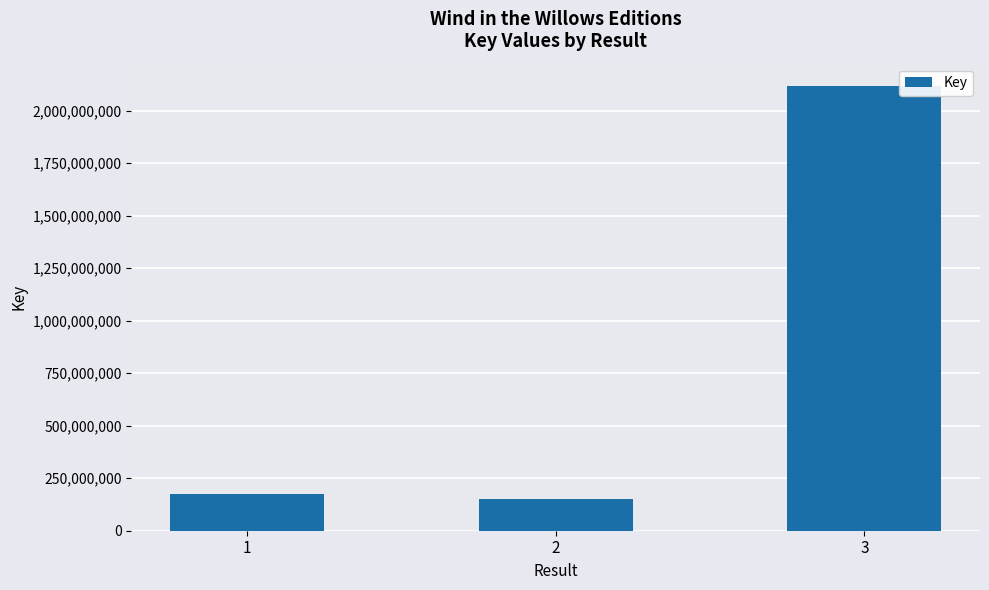

What is the average value?

814215384